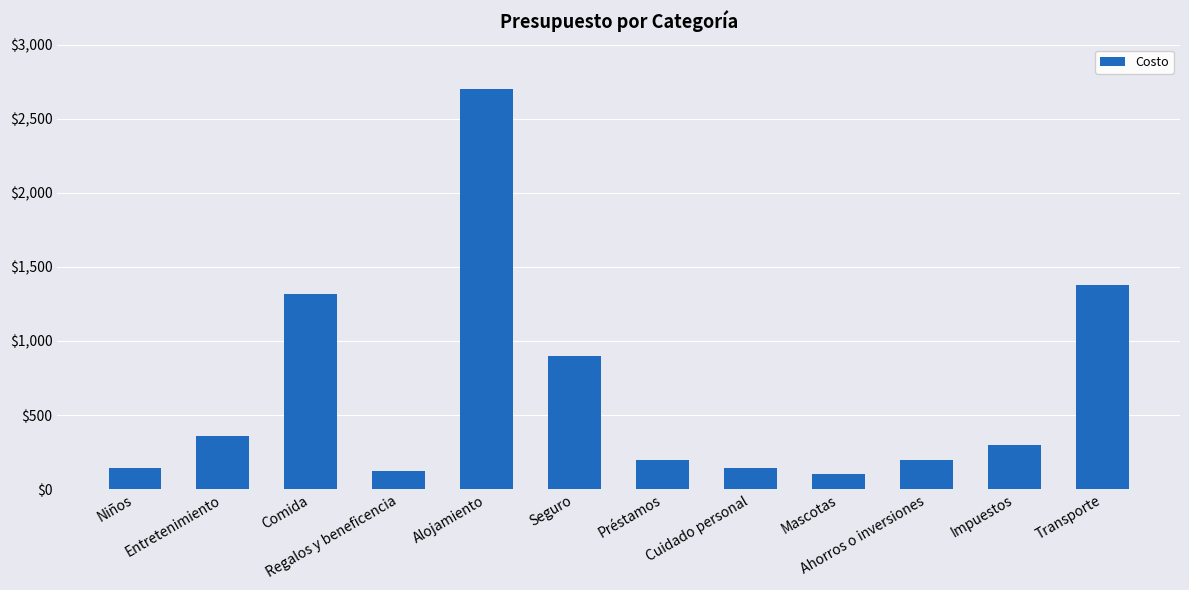

Which has a higher value, Niños or Ahorros o inversiones?

Ahorros o inversiones